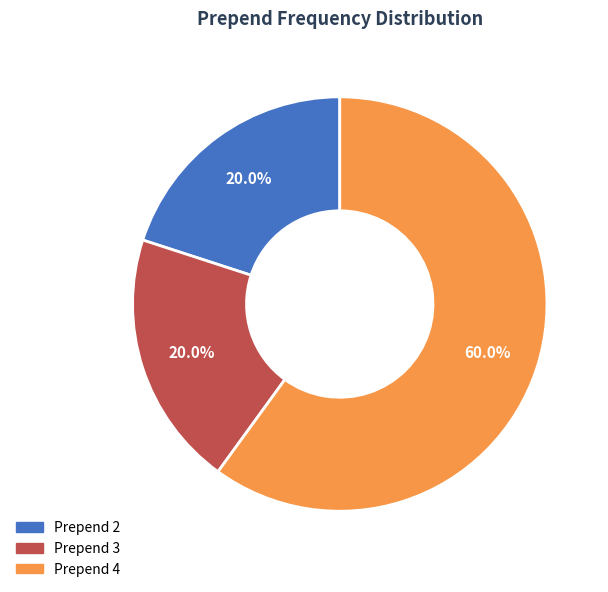

Does any single category account for the majority?

Yes